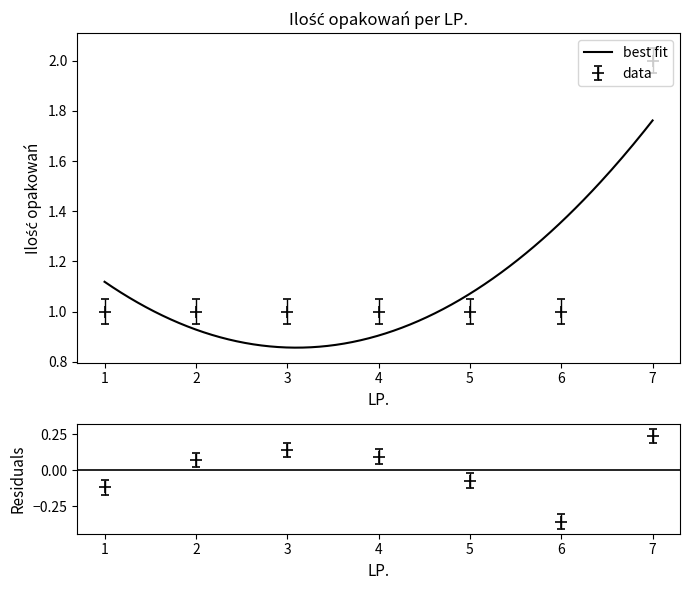

How many data points are above 1?

1